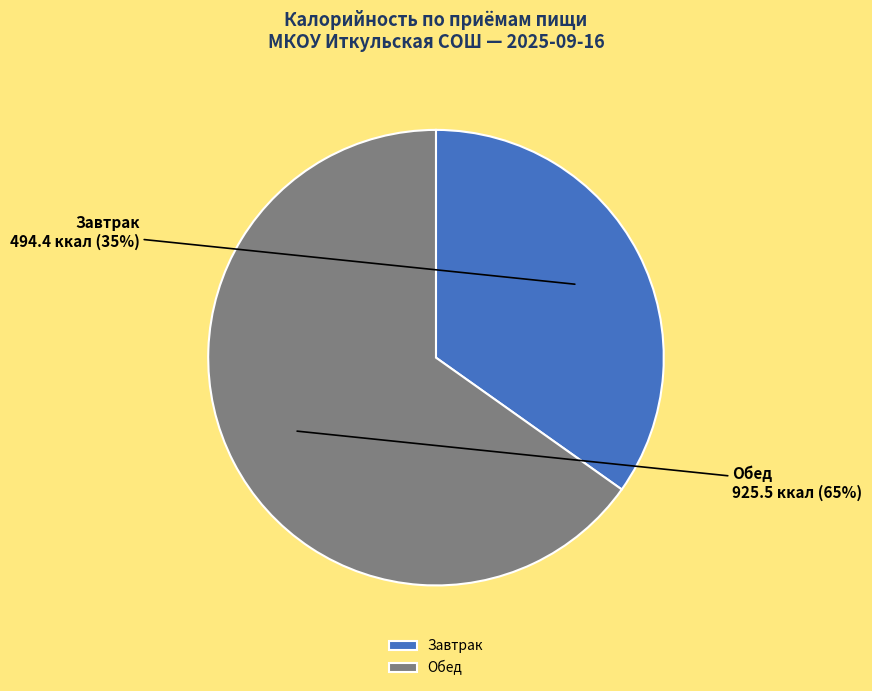

Which category has the biggest portion of the pie?

Обед